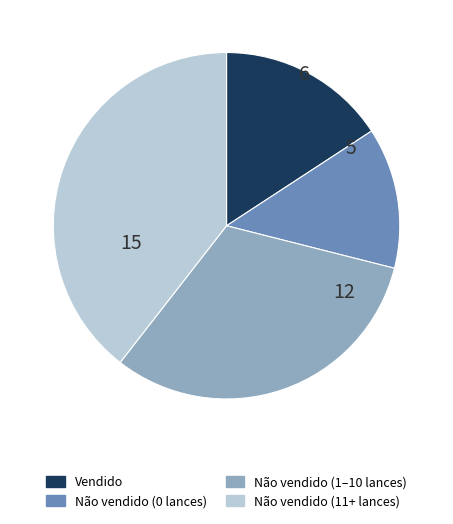

Which has a higher value, Vendido or Não vendido (11+ lances)?

Não vendido (11+ lances)